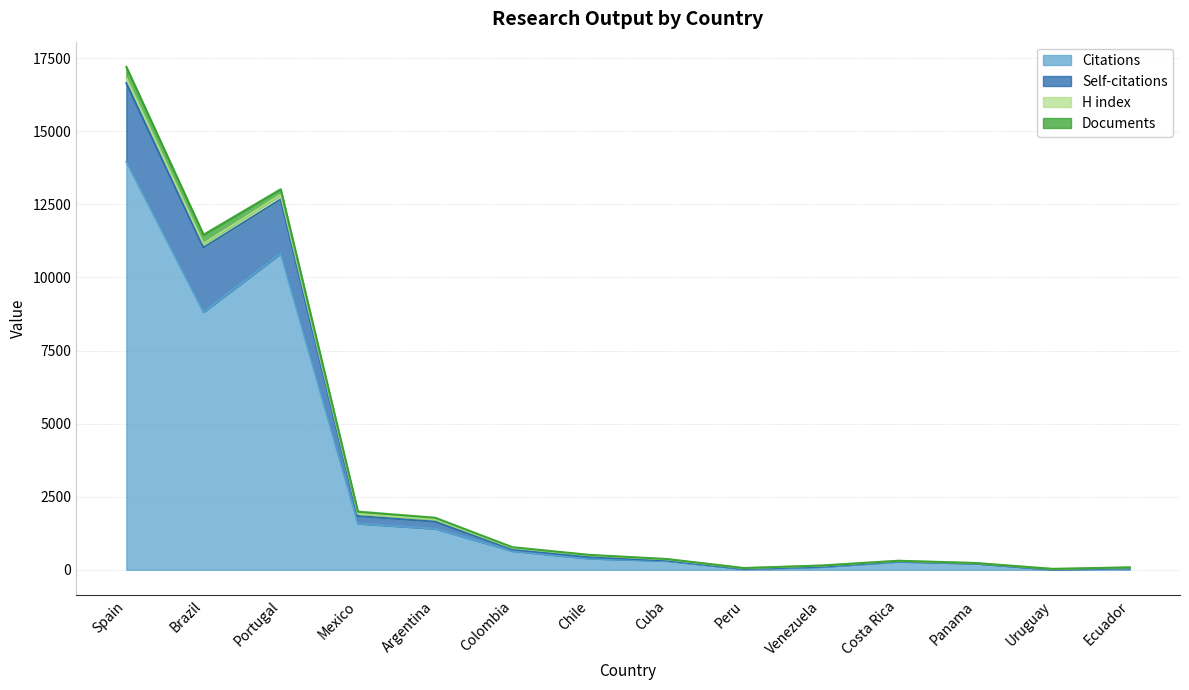

Which has a higher value, Chile or Panama?

Chile